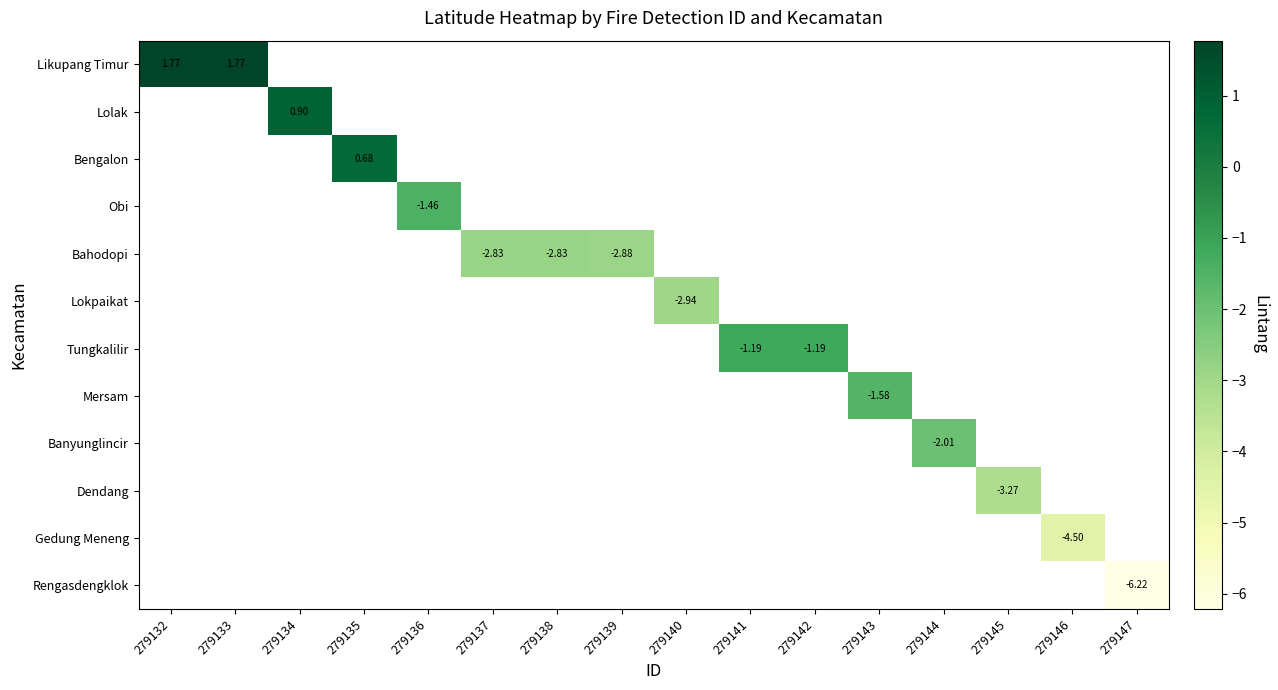

Which label corresponds to the smallest value in the chart?

279147